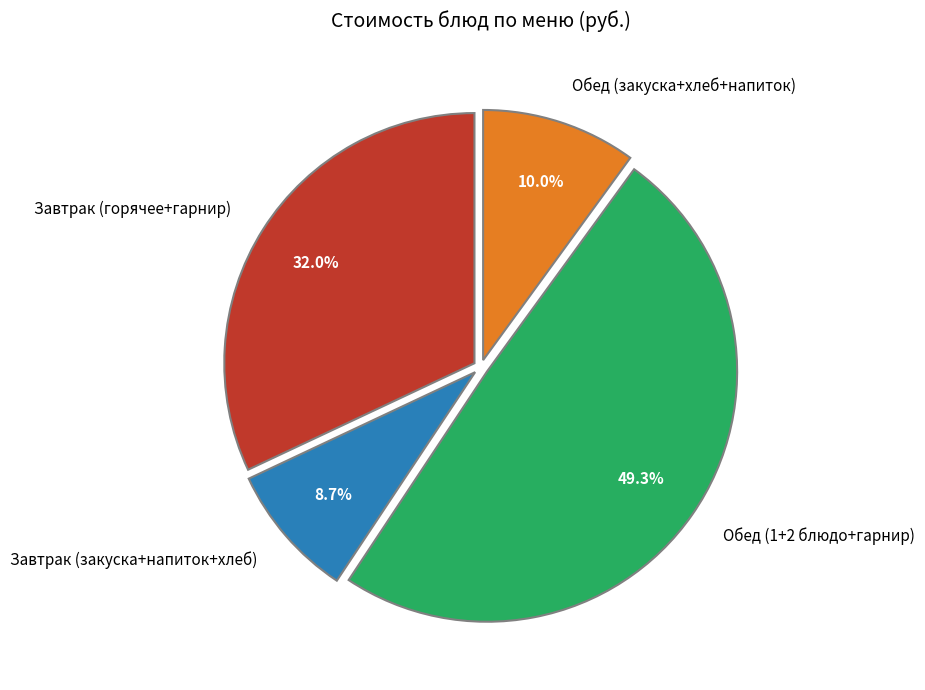

Between Завтрак (горячее+гарнир) and Завтрак (закуска+напиток+хлеб), which is larger?

Завтрак (горячее+гарнир)